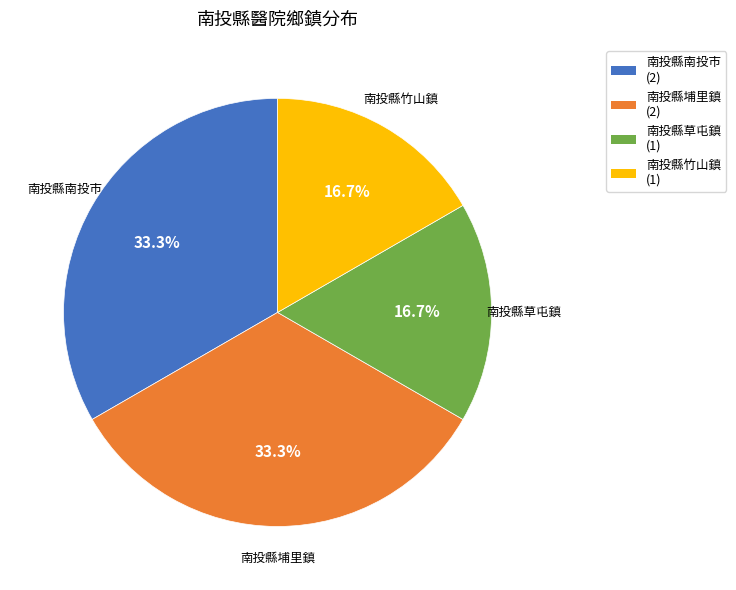

What portion of the pie excludes 南投縣竹山鎮 (1)?

83.3%